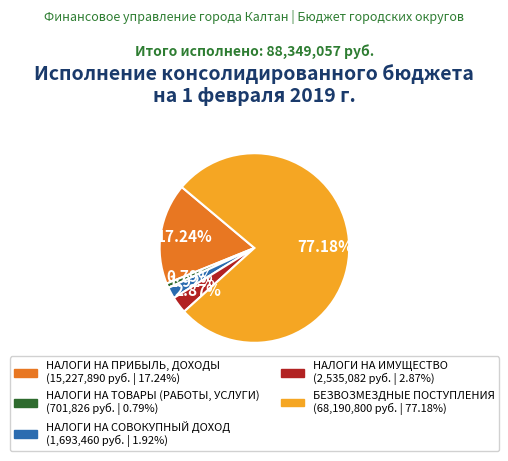

True or false: НАЛОГИ НА СОВОКУПНЫЙ ДОХОД accounts for 2% of the total.

True